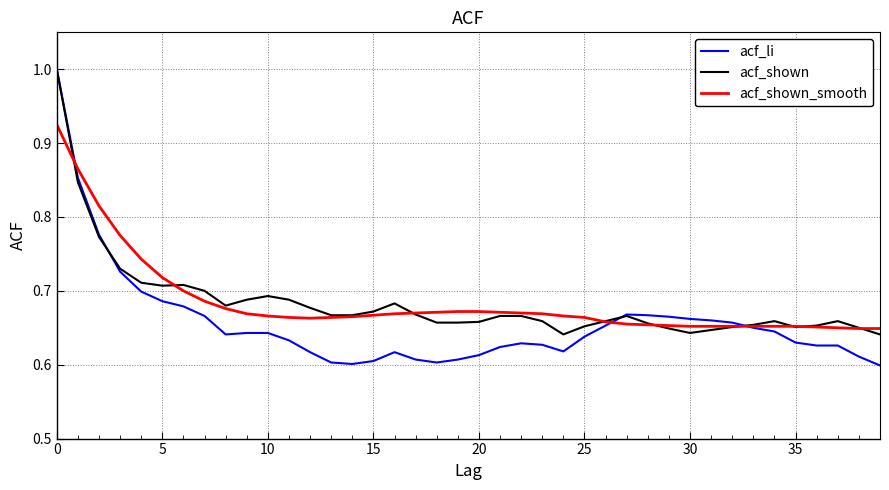

What is the maximum value for acf_shown?

1.0